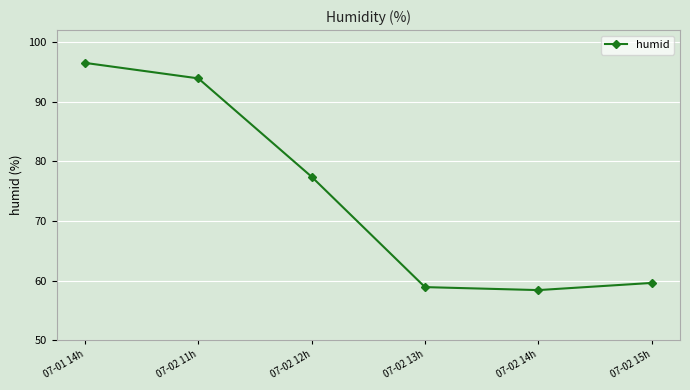

True or false: the data has more than 0 interior local peaks.

False